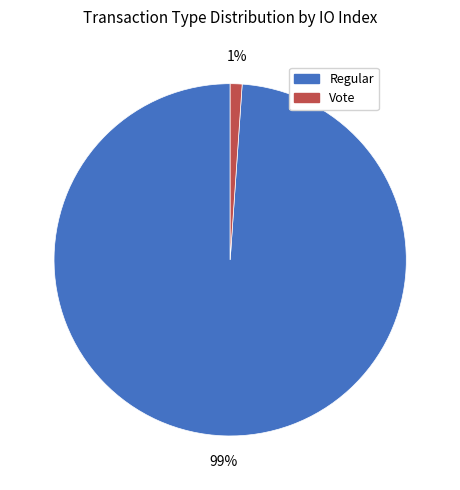

Is there a majority slice in this chart?

Yes